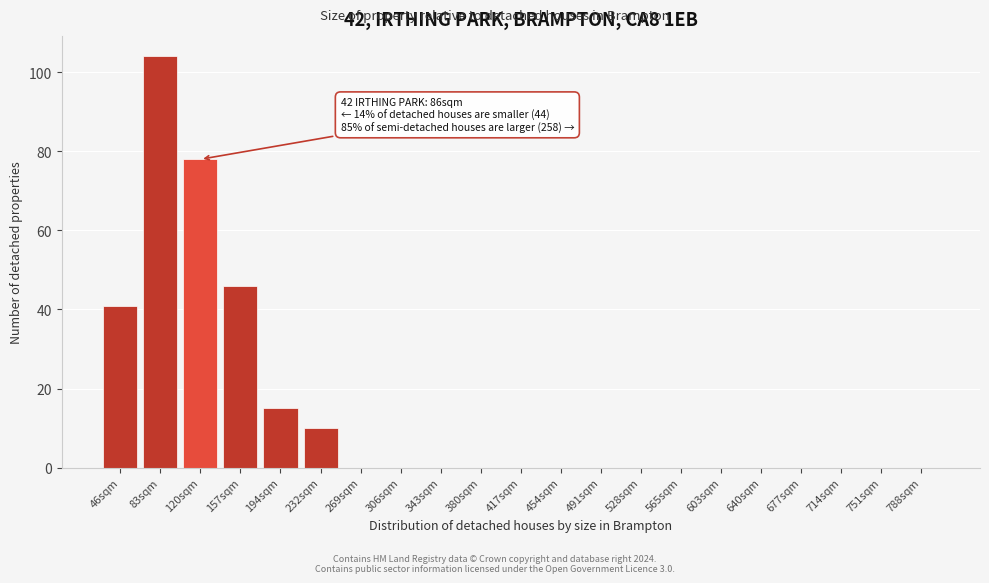

Reading left to right, what are all the values shown in this chart?

46sqm=41	83sqm=104	120sqm=78	157sqm=46	194sqm=15	232sqm=10	269sqm=0	306sqm=0	343sqm=0	380sqm=0	417sqm=0	454sqm=0	491sqm=0	528sqm=0	565sqm=0	603sqm=0	640sqm=0	677sqm=0	714sqm=0	751sqm=0	788sqm=0